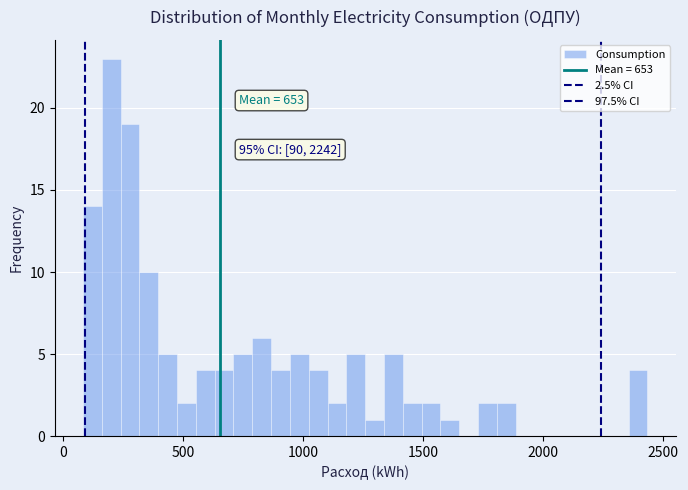

Around what value on the x-axis is the tallest bar? Give the approximate position of its centre, as read against the axis.

200